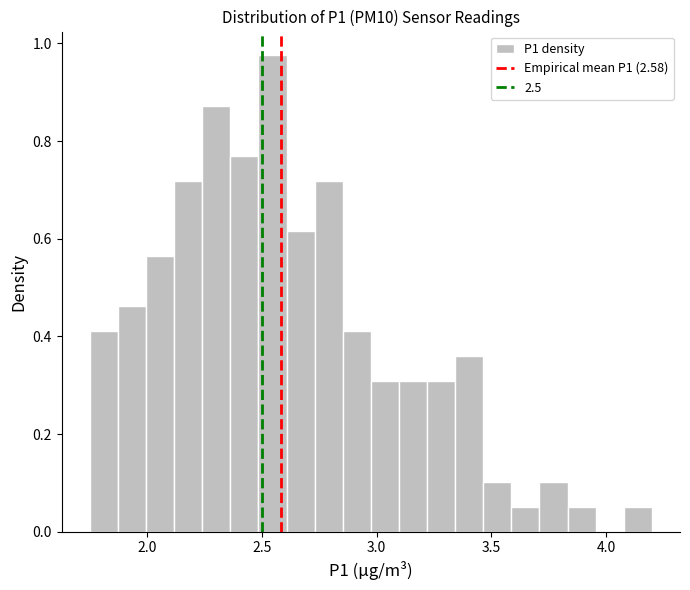

Around what value on the x-axis is the tallest bar? Give the approximate position of its centre, as read against the axis.

2.55